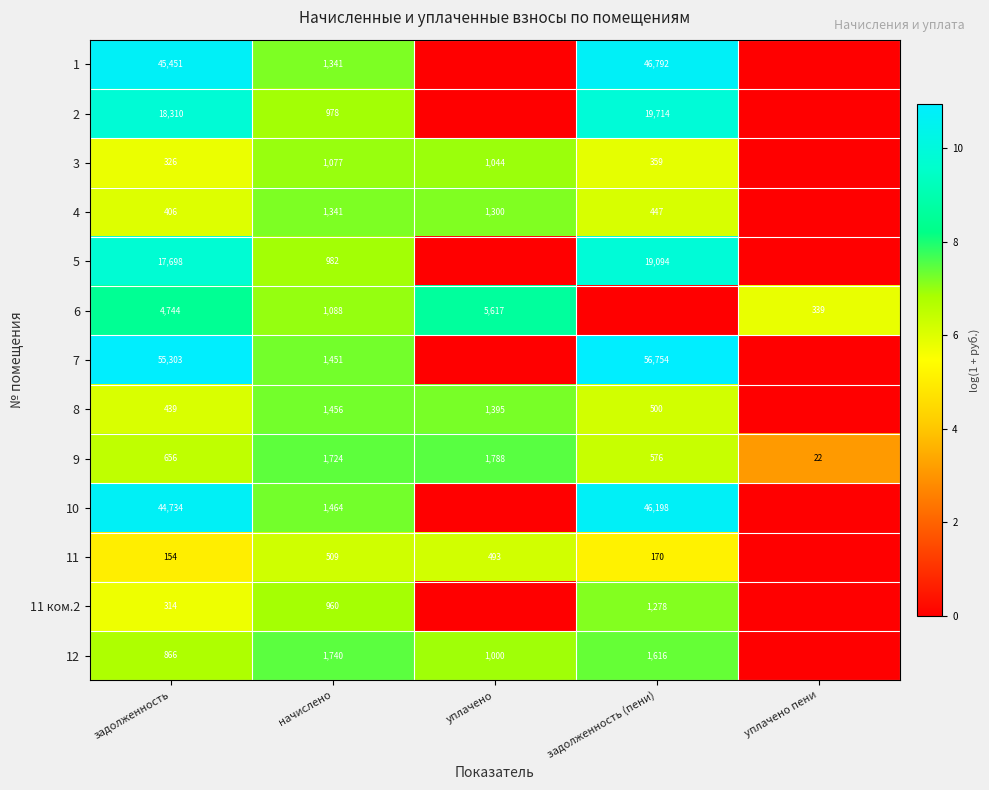

What is the difference between the 4 values at задолженность (пени) and задолженность?

41